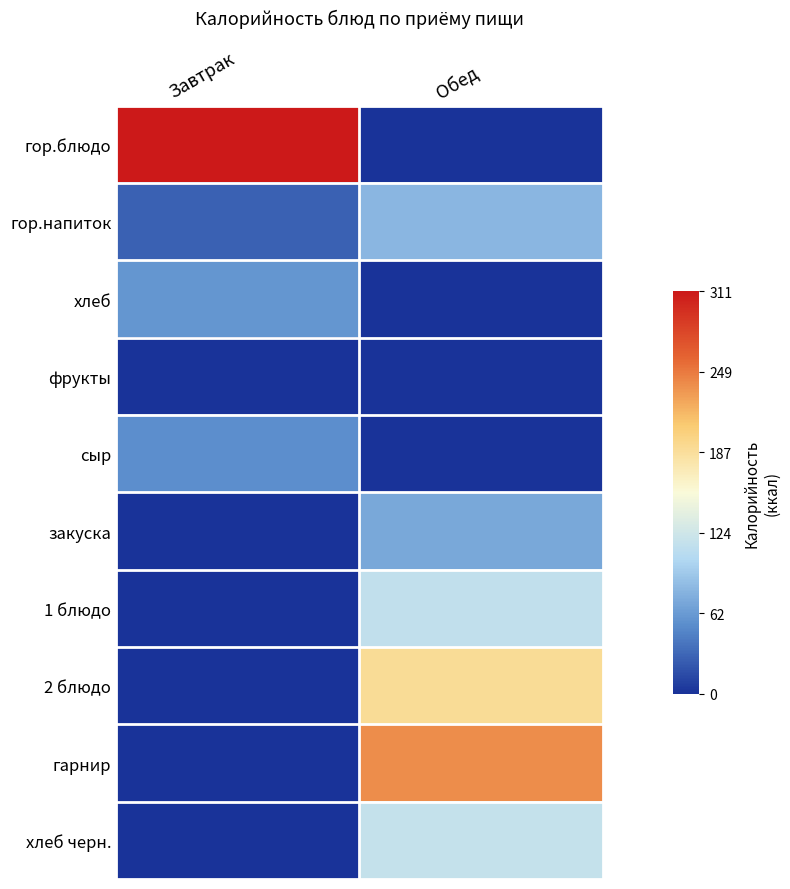

Rank the series by their maximum value, from highest to lowest.

гор.блюдо, гарнир, 2 блюдо, хлеб черн., 1 блюдо, гор.напиток, закуска, хлеб, сыр, фрукты